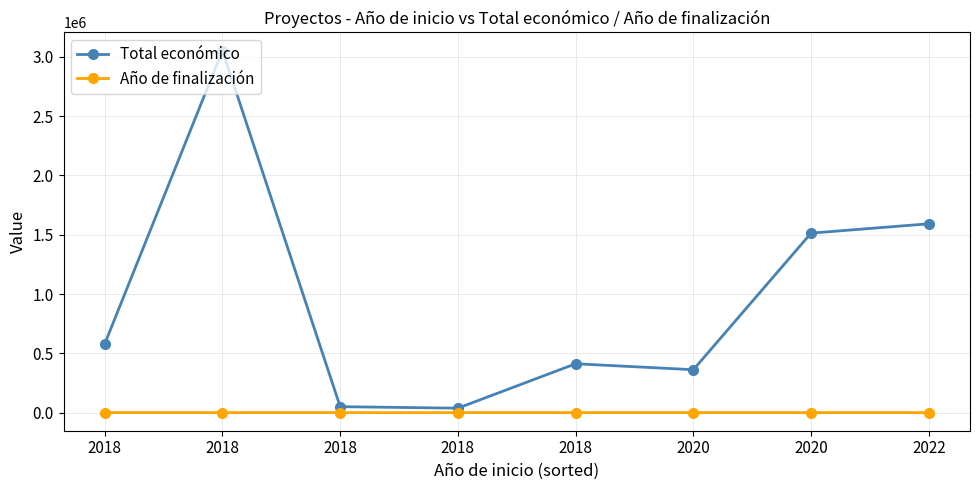

Is the value of Total económico at 2020 greater than the value of Año de finalización at 2020?

Yes